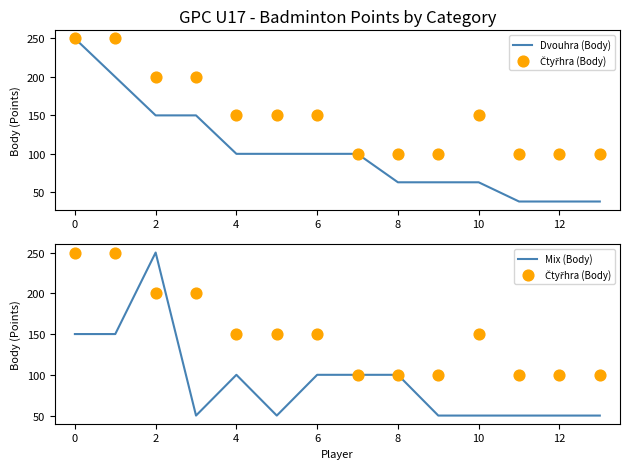

What is the maximum value for Mix (Body)?

250